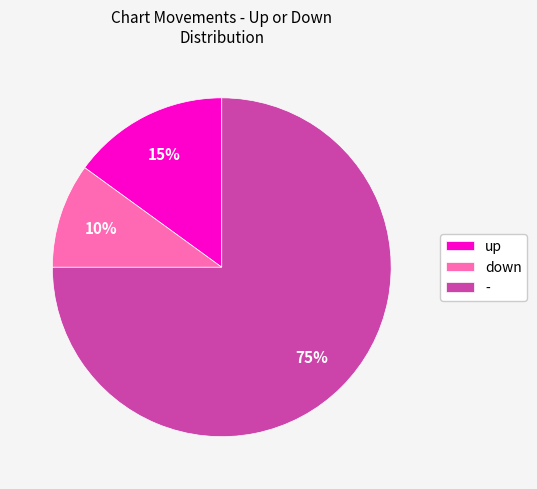

Approximately how many times larger is the value at down compared to up?

0.7